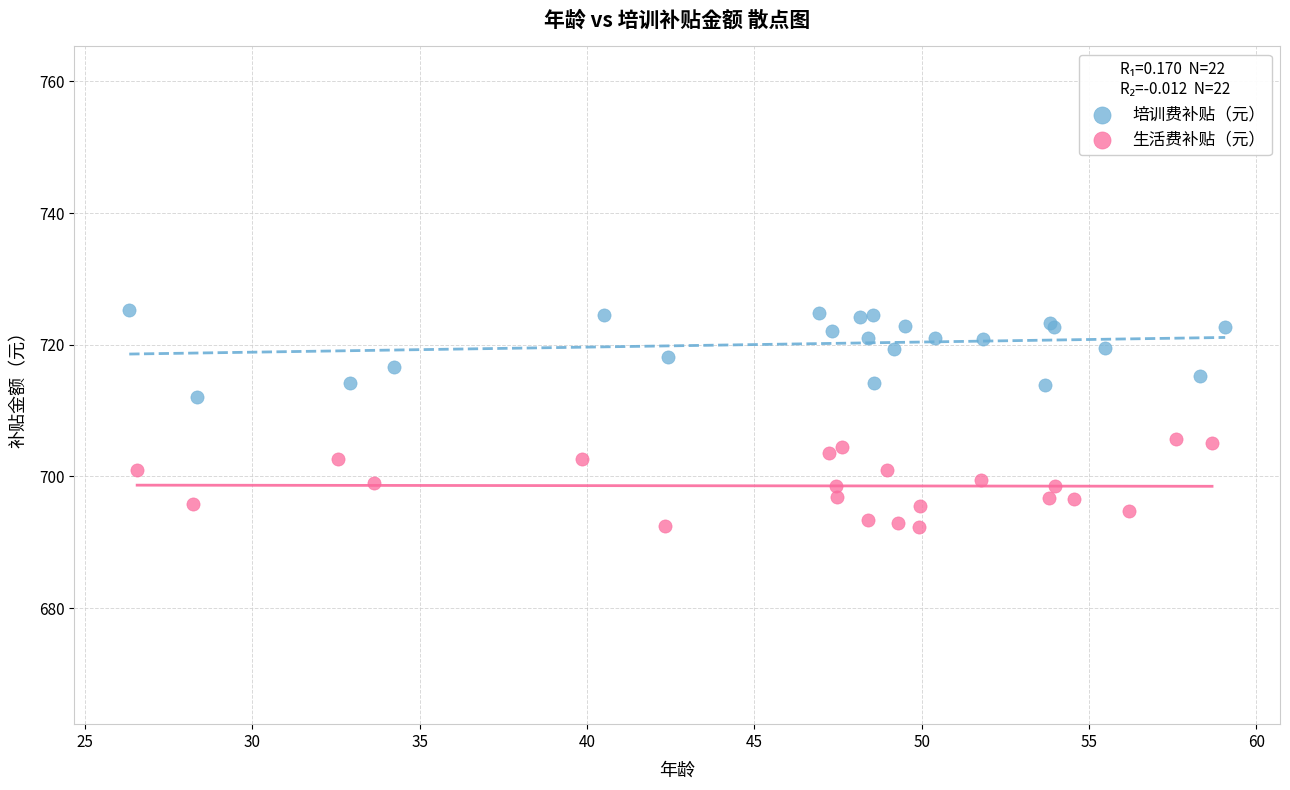

Which series contains the lowest Y value?

生活费补贴（元）